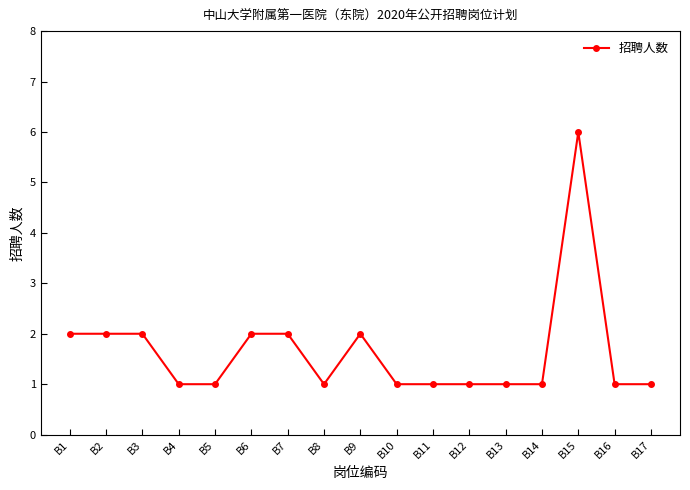

What is the sum of all values?

28